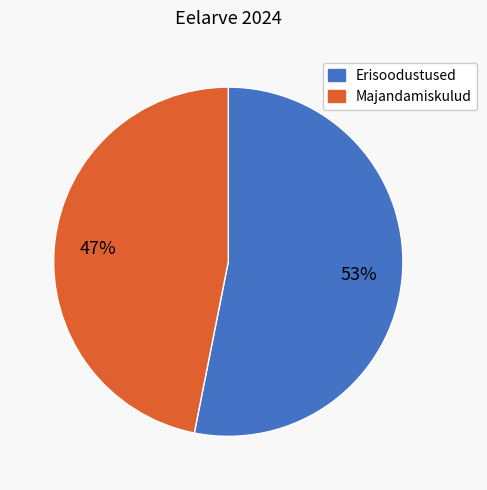

What percentage is the Majandamiskulud slice, to the nearest percent?

47%